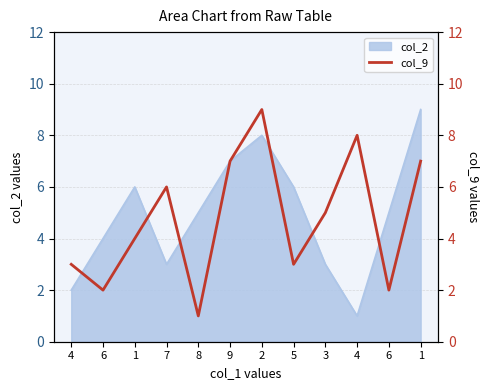

Reading left to right, list all the values displayed in this chart.

3	2	4	6	1	7	9	3	5	8	2	7